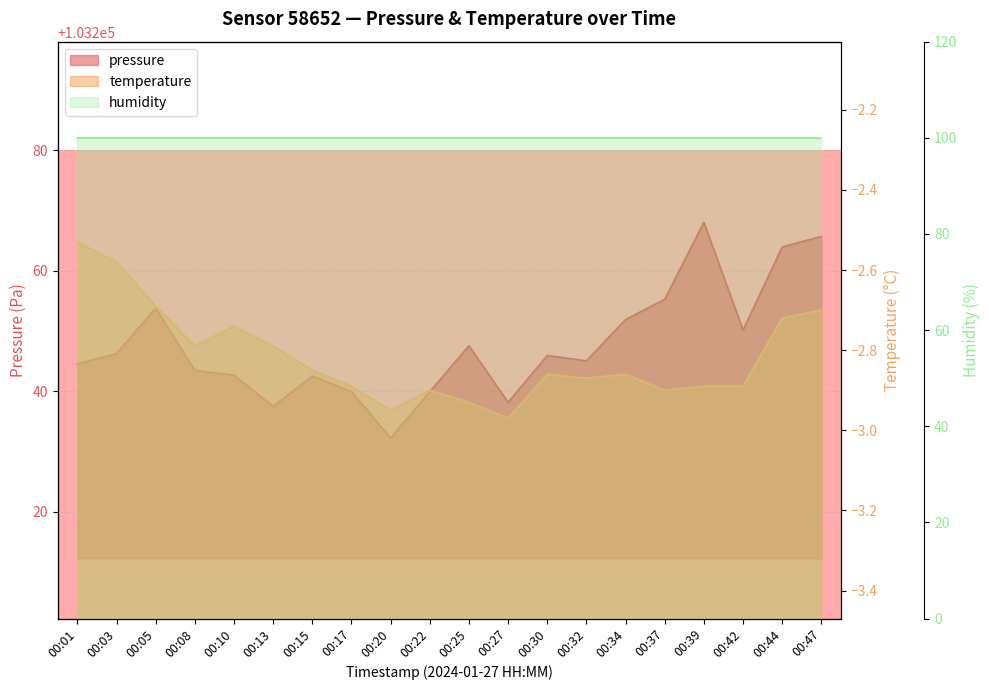

Between 00:05 and 00:25, which series saw the biggest shift?

pressure